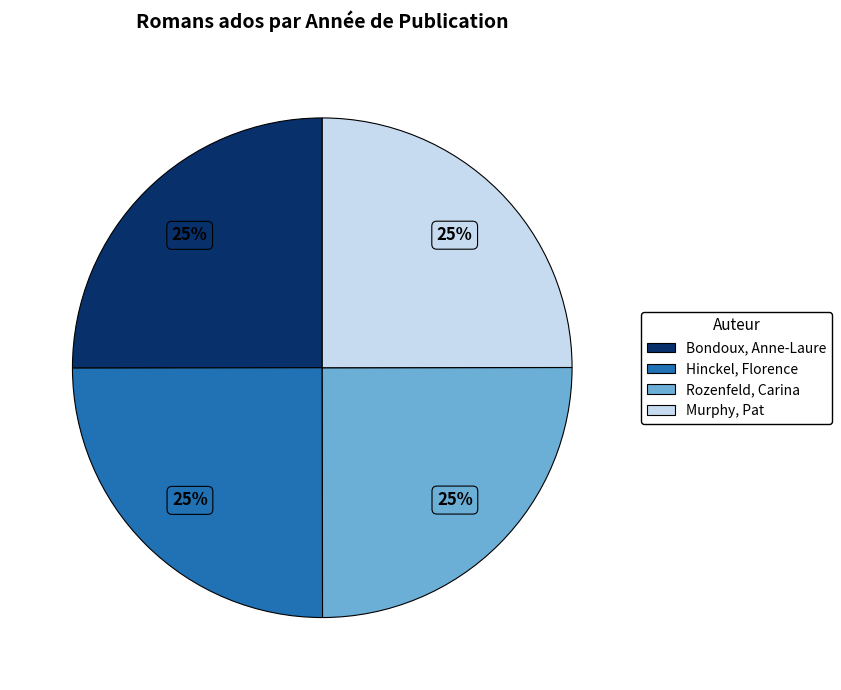

To the nearest percent, what percentage of the pie is Murphy, Pat?

25%